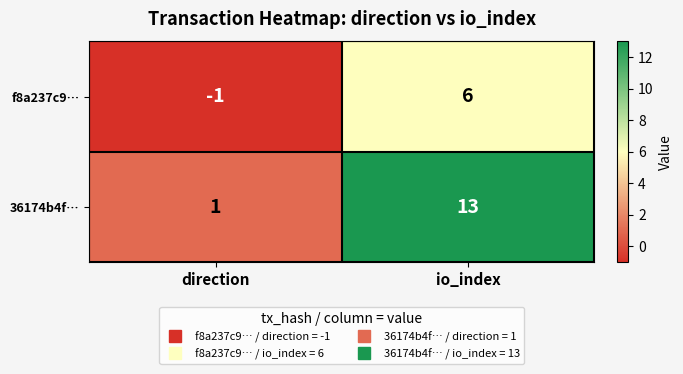

Which category has the highest value across all series?

io_index